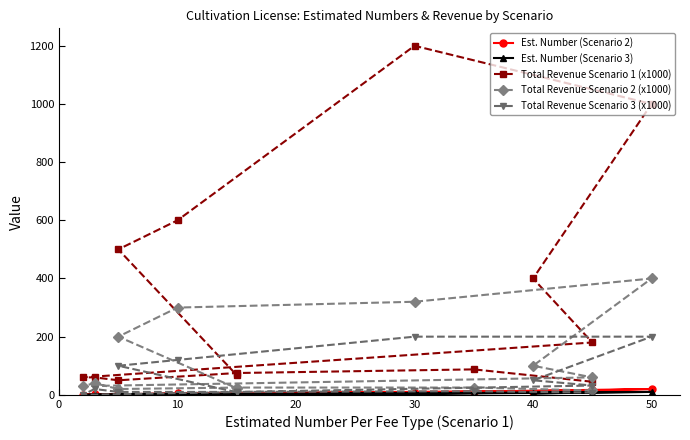

Does the chart display data point markers on the line(s)?

Yes